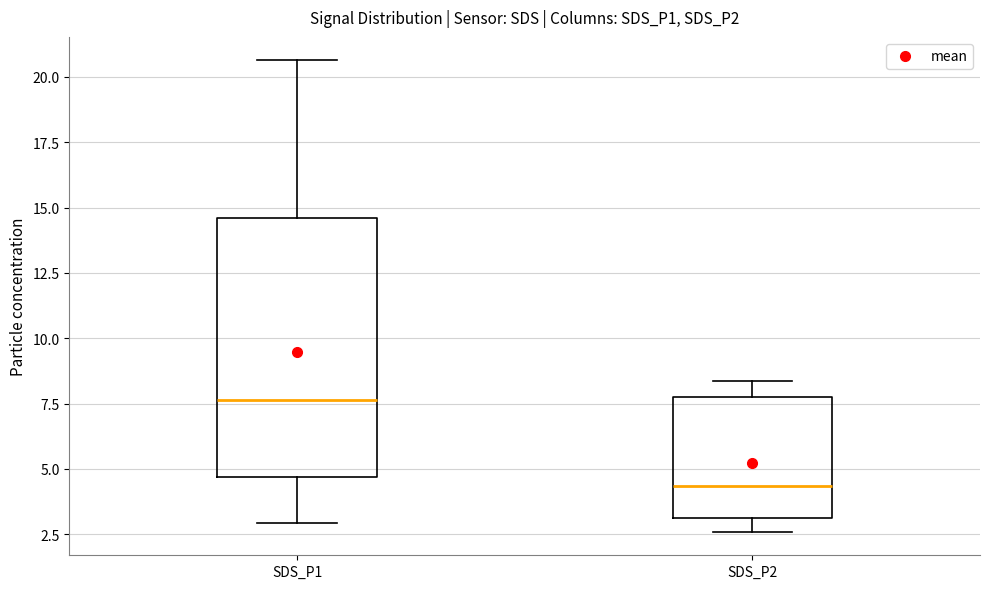

Where is the lower edge of the box for SDS_P2 on the y-axis? The values are not printed on the chart, so give them approximately, as read against the axis.

3.0